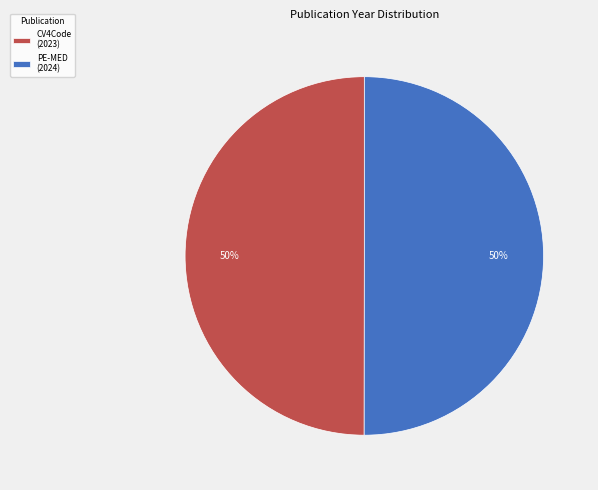

Is the sum of CV4Code (2023) and PE-MED (2024) greater than half?

Yes